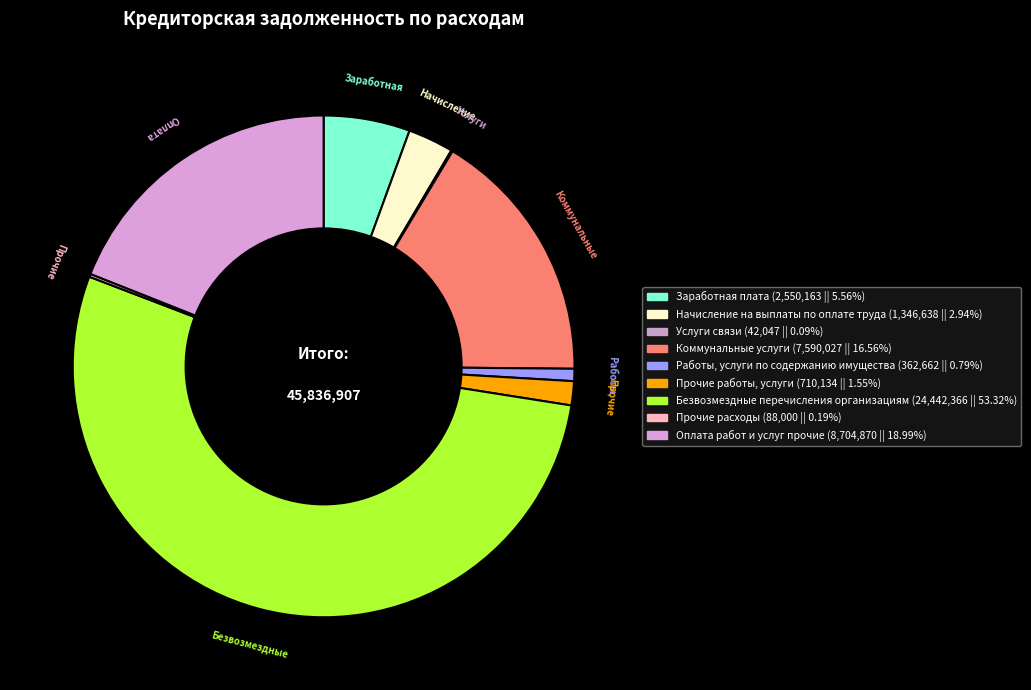

What percentage is NOT represented by Прочие работы, услуги?

98.5%